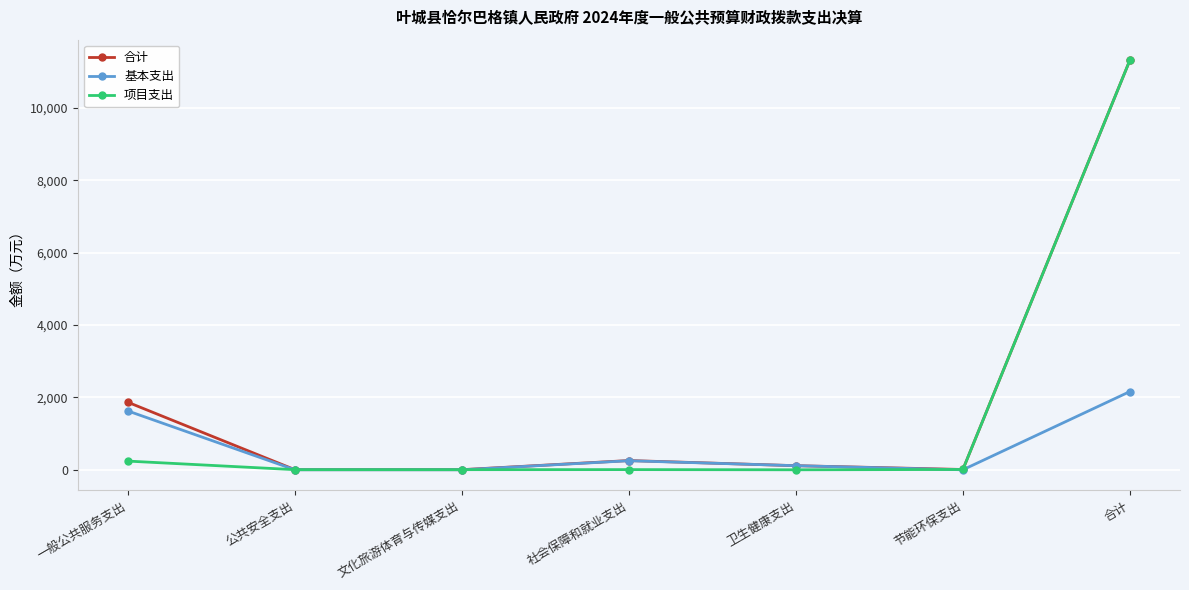

What is the difference between the highest and lowest values at 一般公共服务支出?

1626.8